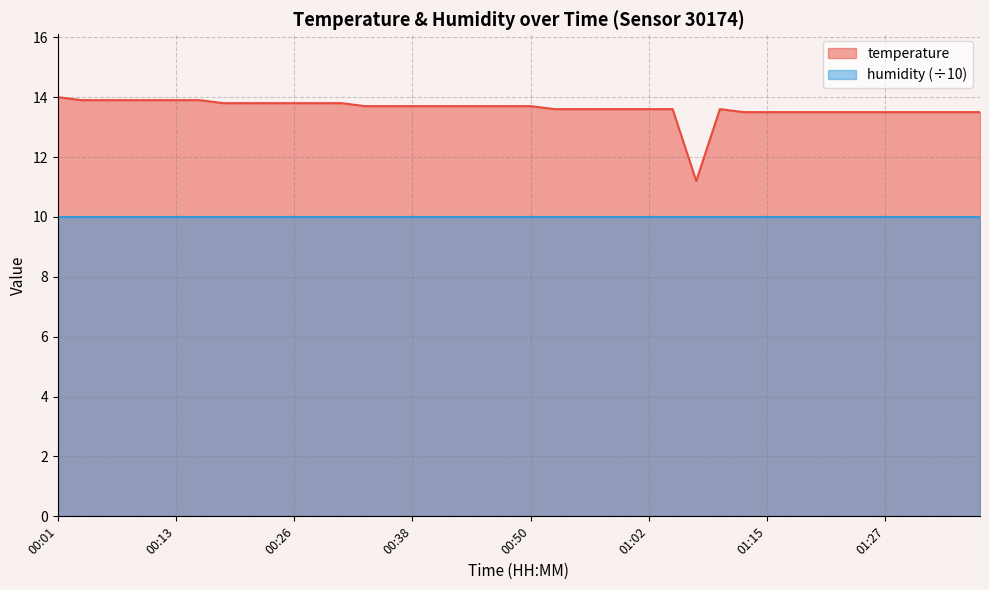

Rank the series by their maximum value, from lowest to highest.

humidity (÷10), temperature